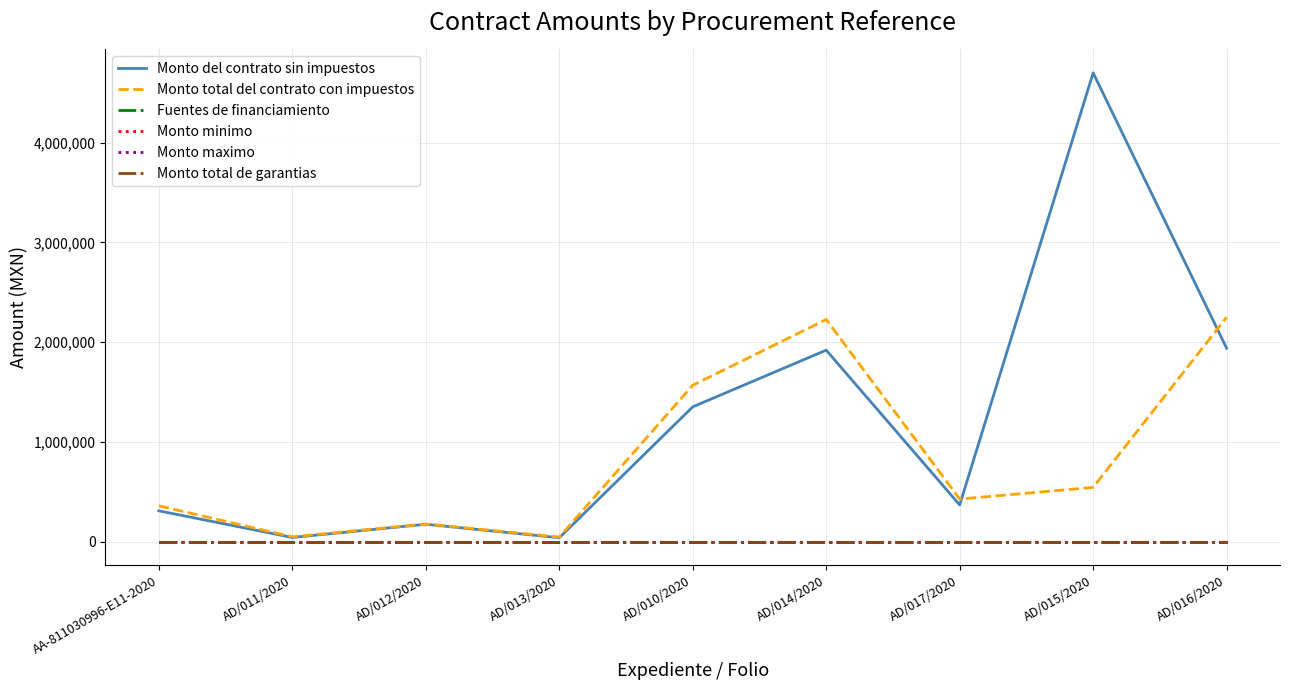

At which category does the chart reach its minimum across all series?

AA-811030996-E11-2020